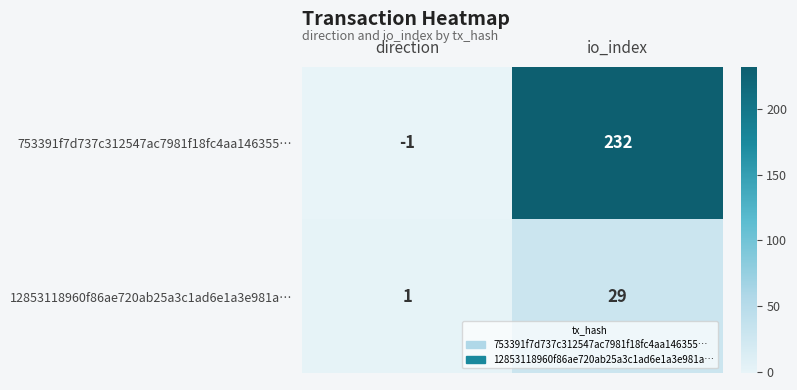

What is the difference between the 753391f7d737c312547ac7981f18fc4aa146355… values at io_index and direction?

233